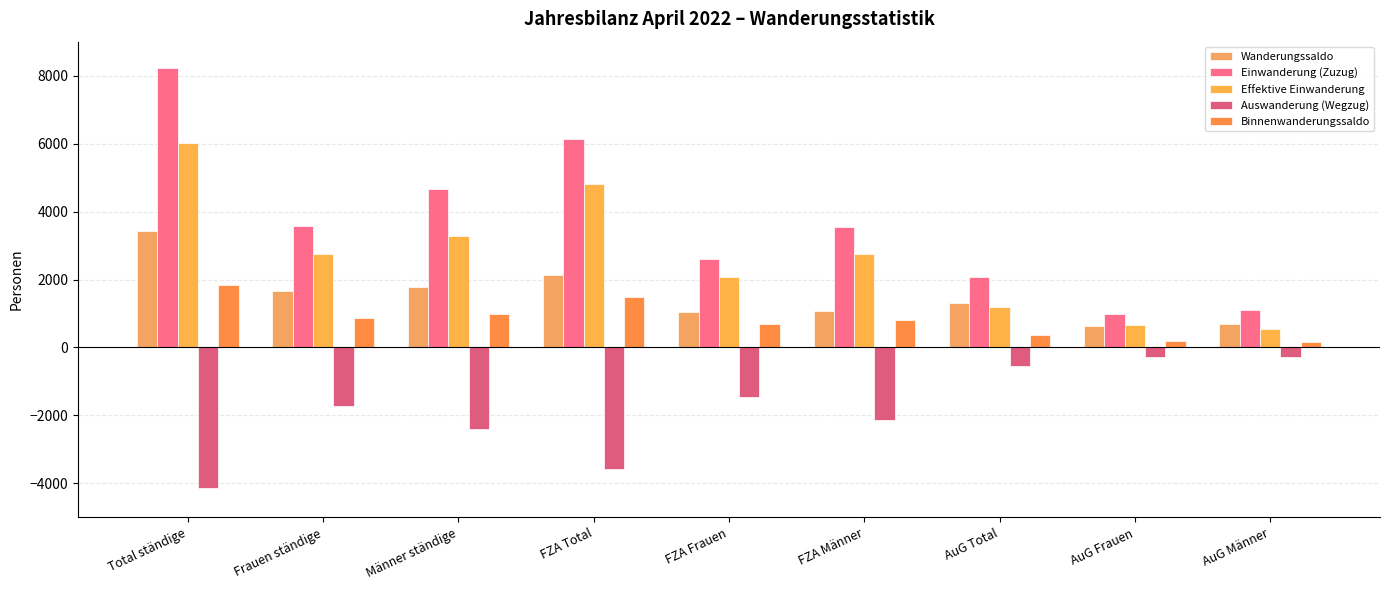

Which series changed the most between Frauen ständige and Männer ständige?

Einwanderung (Zuzug)